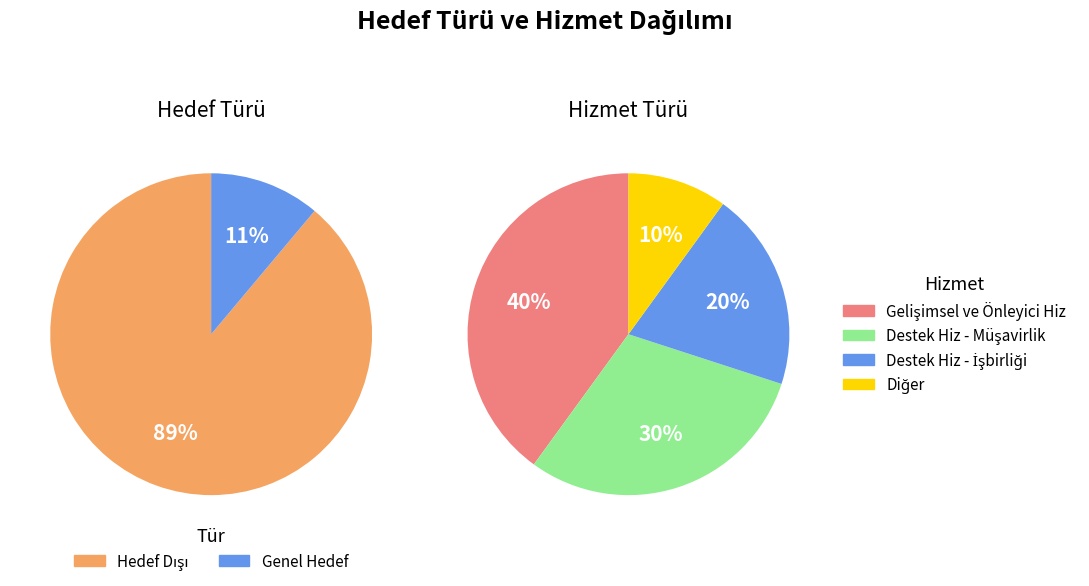

Combined, do Genel Hedef and Hedef Dışı account for over 50%?

Yes